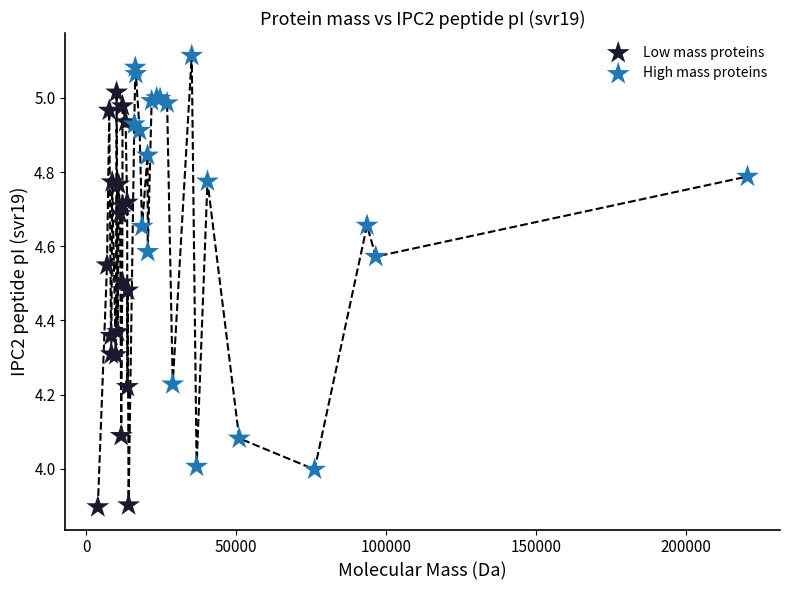

Which series contains the lowest Y value?

Low mass proteins